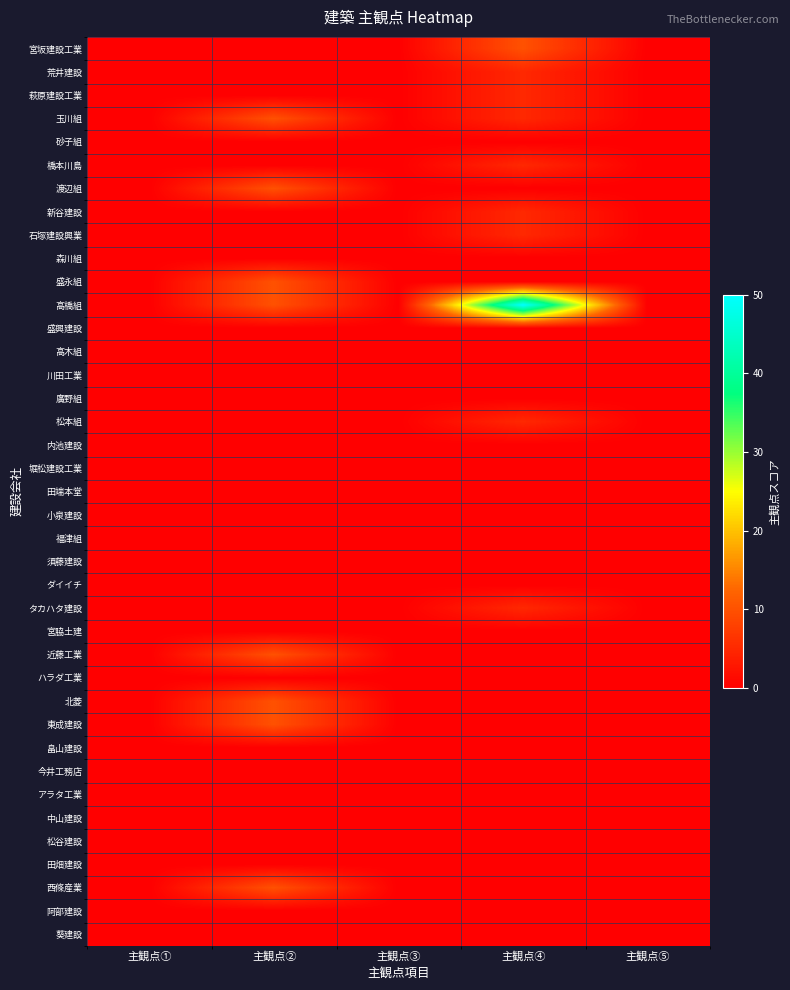

Which label corresponds to the largest value in the chart?

主観点④